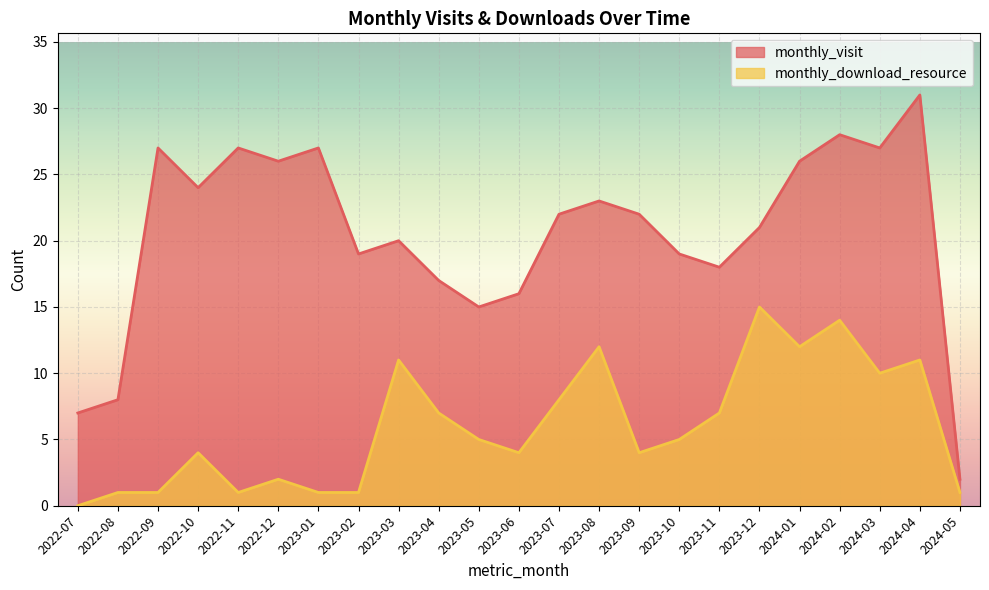

Rank the series by their maximum value, from highest to lowest.

monthly_visit, monthly_download_resource